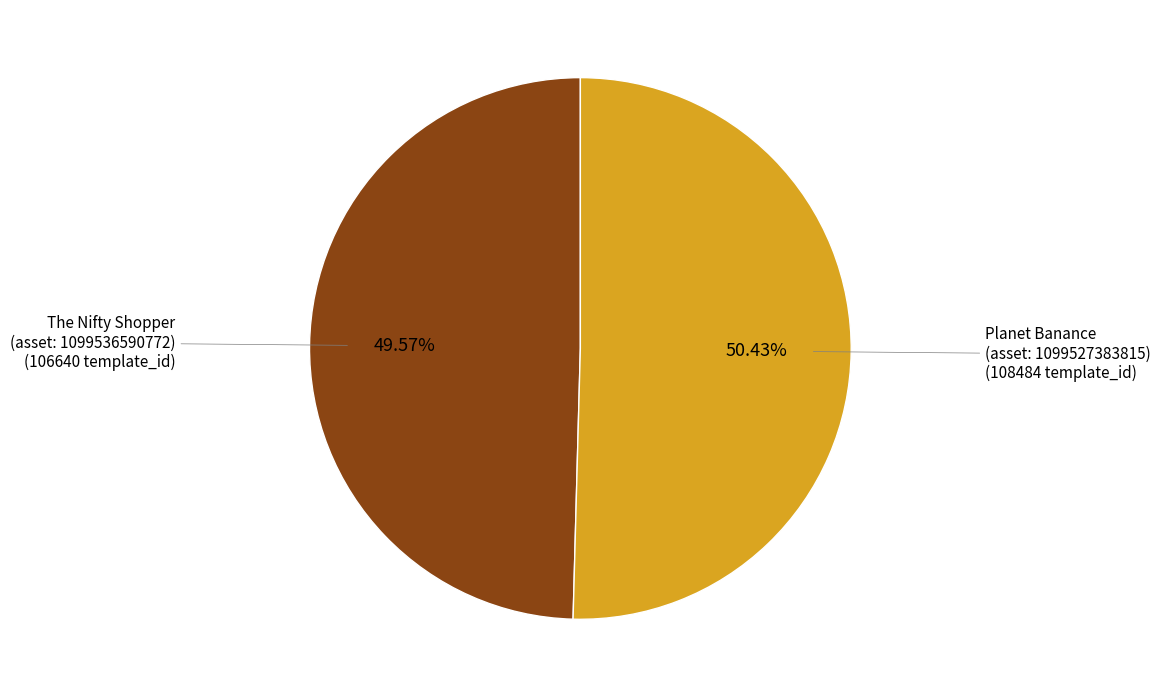

How many segments does this pie chart have?

2